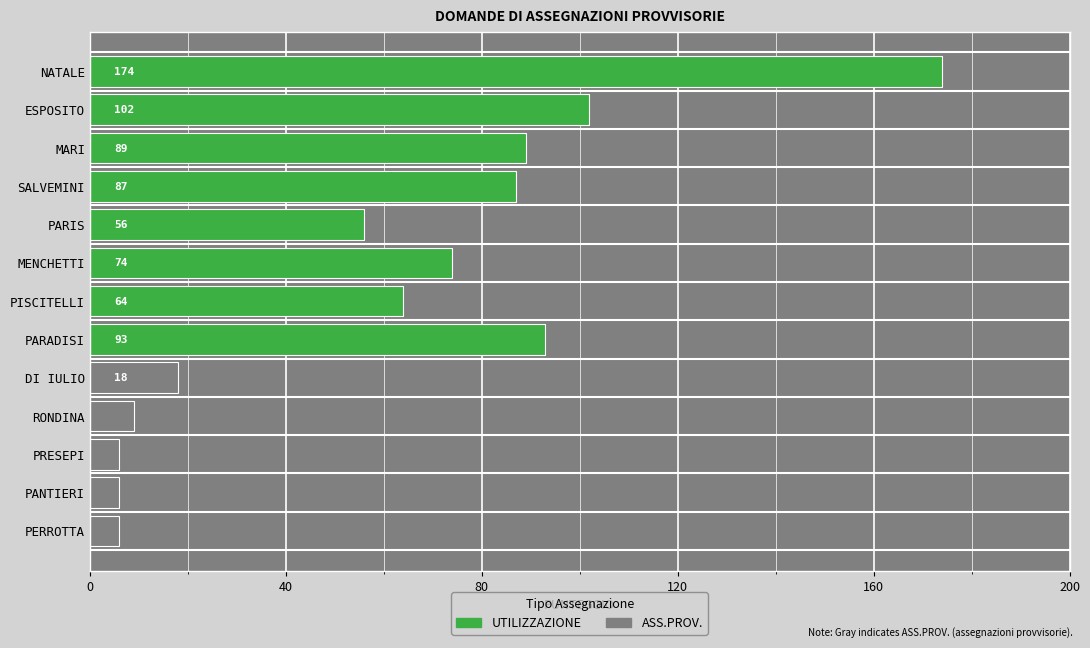

Where is the data nearest to the value 90?

MARI